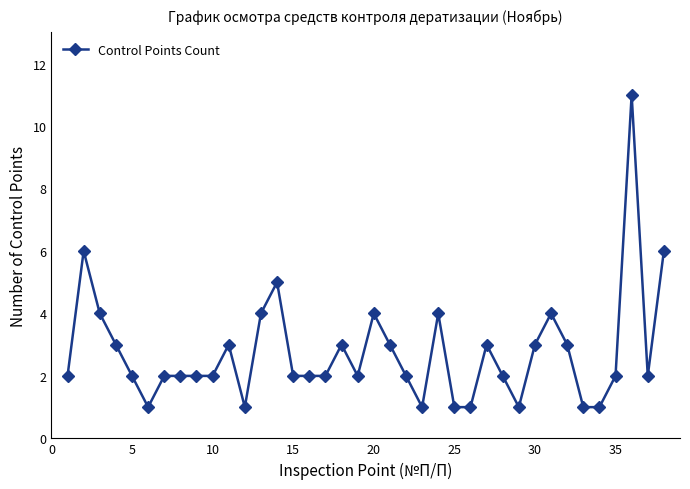

What is the value of the 19th point from the left?

2